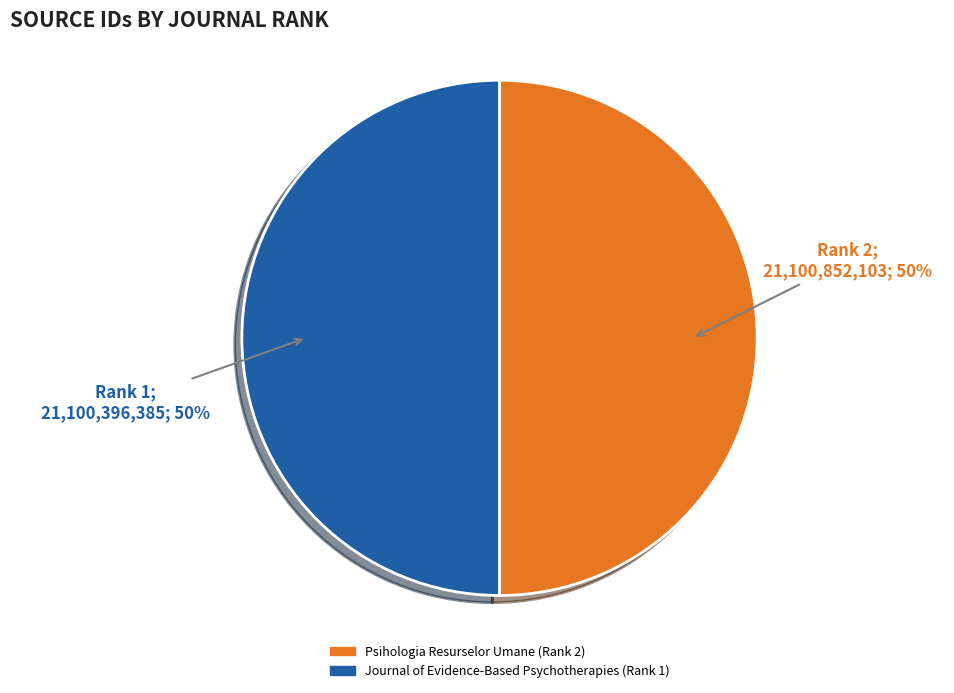

To the nearest percent, what is the combined percentage of Journal of Evidence-Based Psychotherapies (Rank 1) and Psihologia Resurselor Umane (Rank 2)?

100%